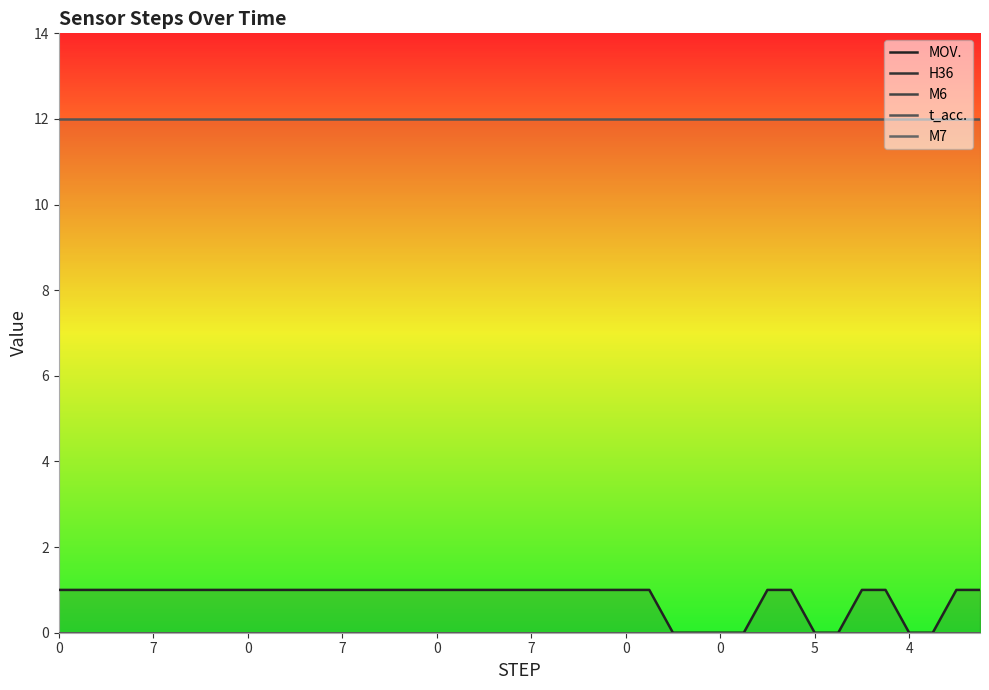

What is the difference between the highest and lowest values at 4?

12